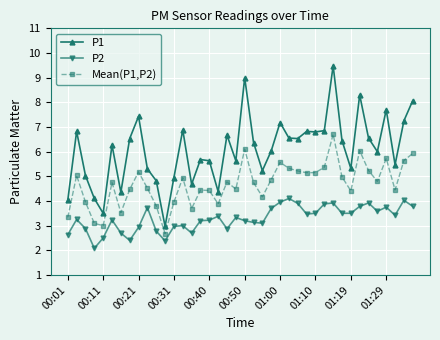

True or false: Mean(P1,P2) and P1 cross at least once.

False